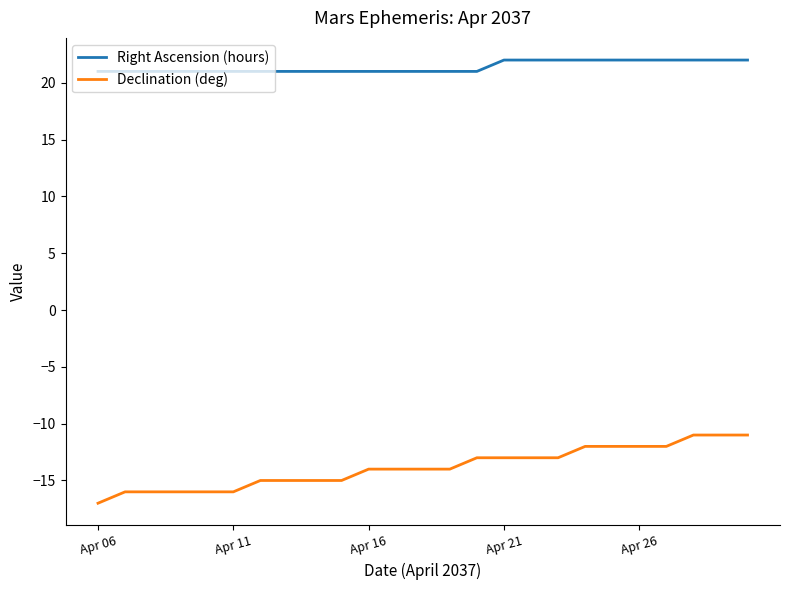

List the series in order of their peak value, highest first.

Right Ascension (hours), Declination (deg)